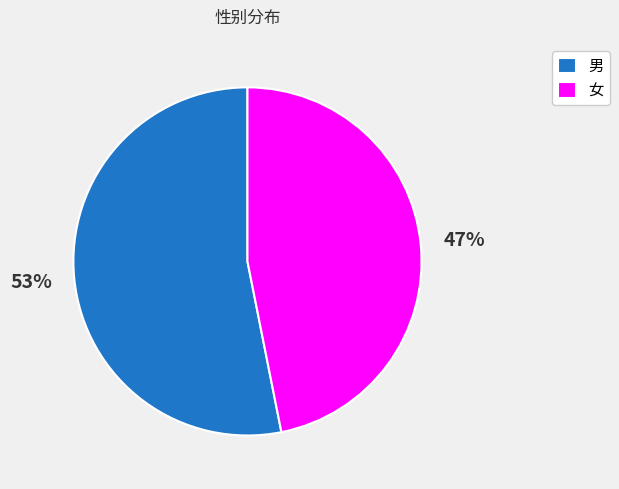

Approximately how many times larger is the value at 女 compared to 男?

0.9